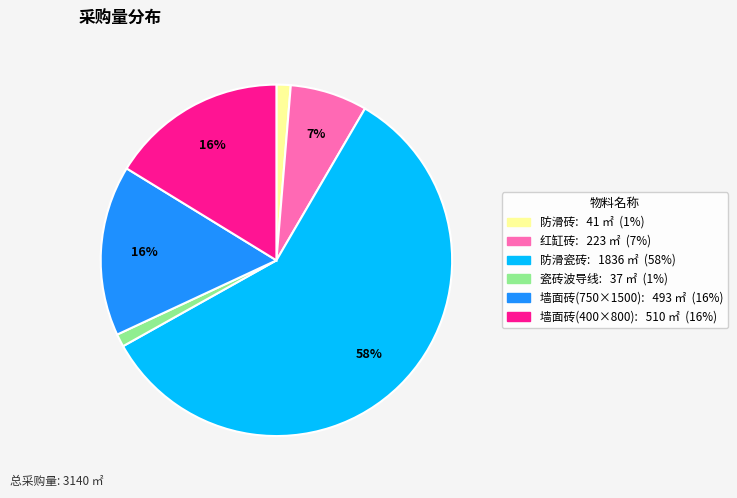

To the nearest percent, what is the average slice percentage?

17%